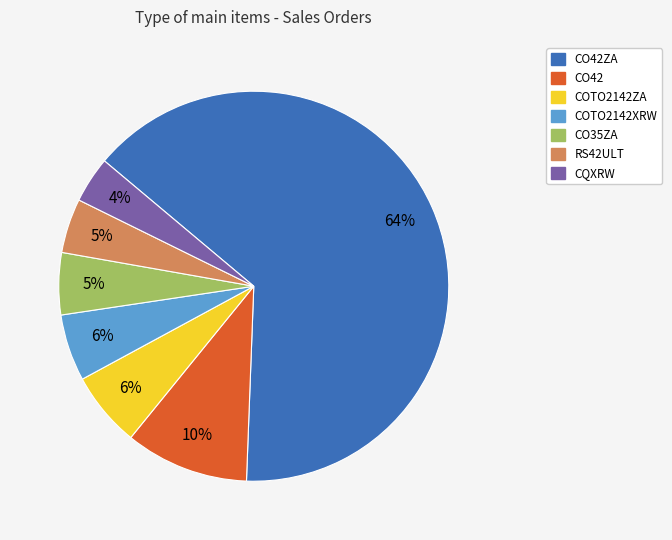

Does any single category account for the majority?

Yes